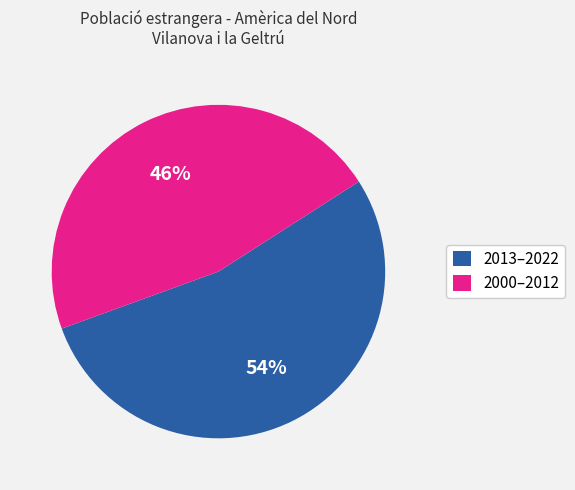

Does any single category account for the majority?

Yes